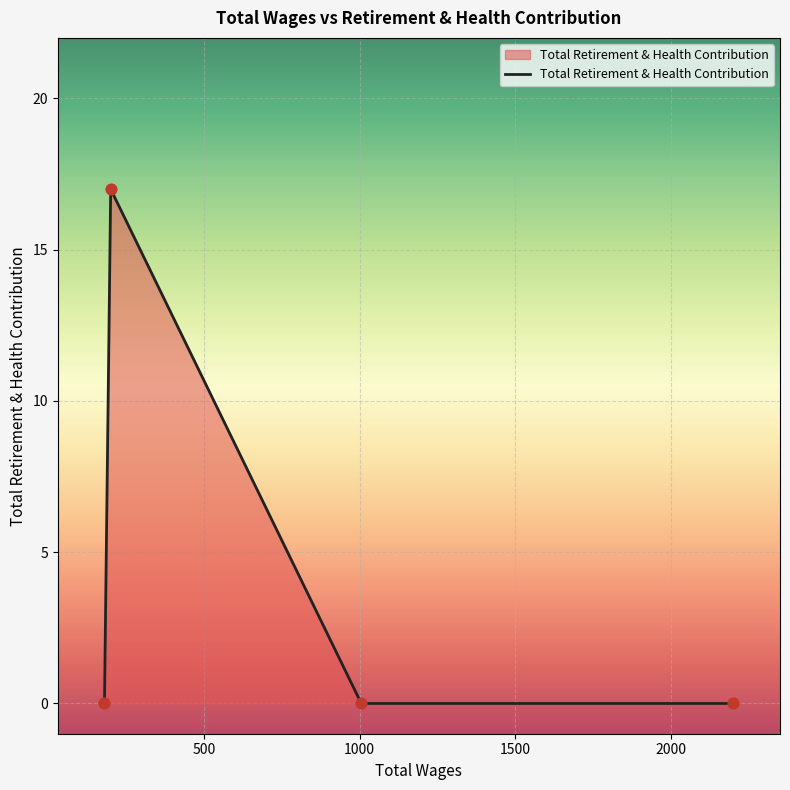

True or false: there are more than 2 points higher than both neighbors.

False